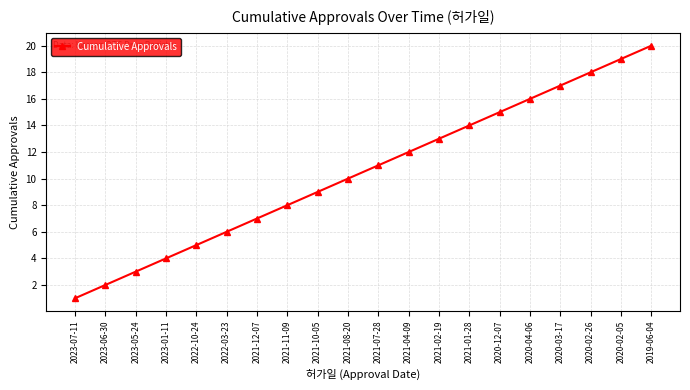

Read the value at 2021-02-19.

13